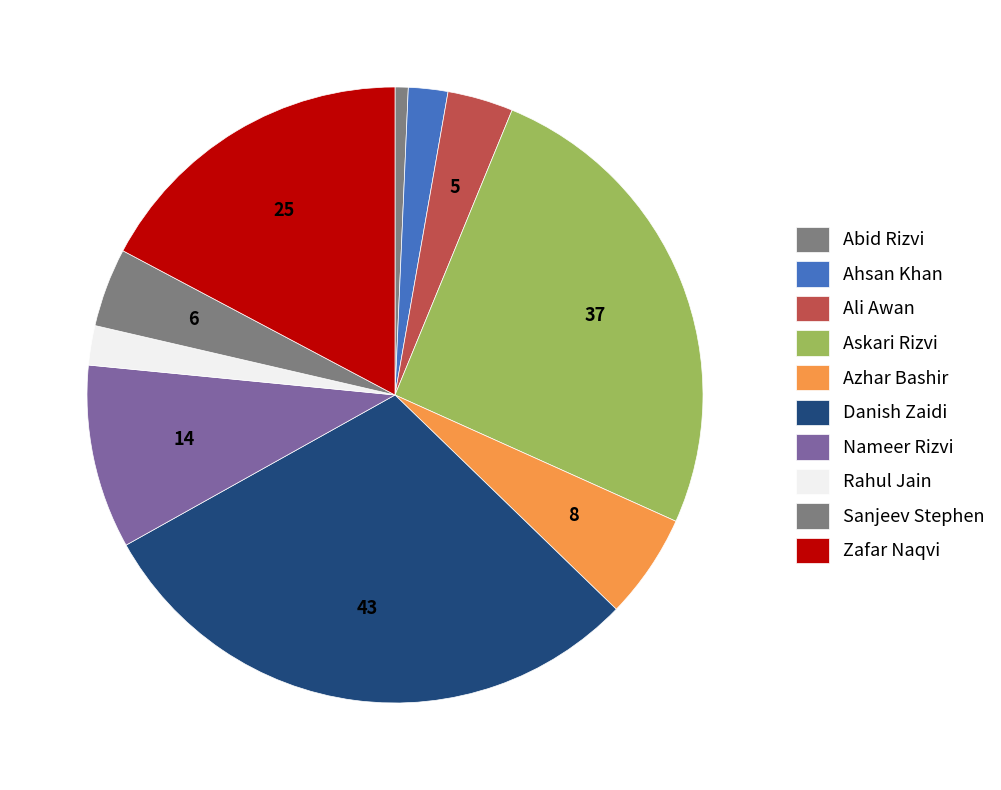

What is the largest slice in the pie chart?

Danish Zaidi